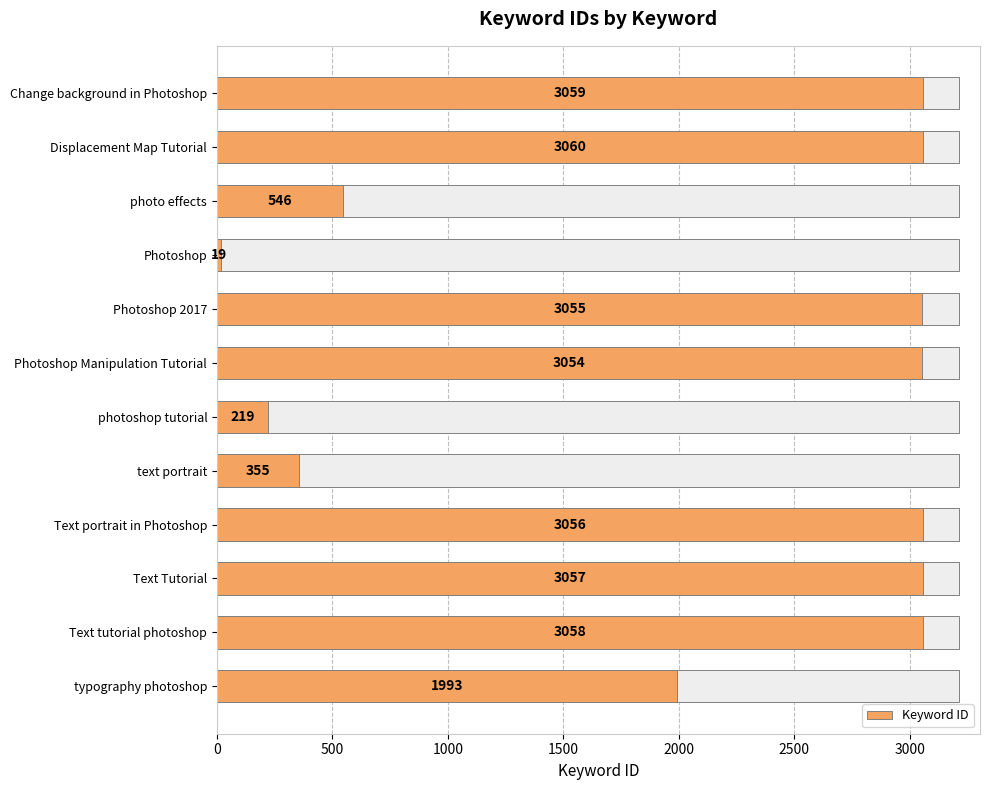

What is the maximum value shown in the chart?

3060